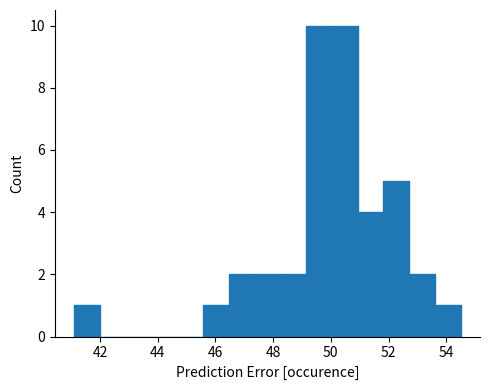

Reading left to right, transcribe this chart: for each bar, give the range it covers on the x-axis and its height. Neither the bar edges nor the heights are printed on the chart, so give them approximately, as read against the axes.

41.2 to 42.0: 1
42.0 to 42.8: 0
42.8 to 43.8: 0
43.8 to 44.6: 0
44.6 to 45.6: 0
45.6 to 46.4: 1
46.4 to 47.4: 2
47.4 to 48.2: 2
48.2 to 49.2: 2
49.2 to 50.0: 10
50.0 to 51.0: 10
51.0 to 51.8: 4
51.8 to 52.8: 5
52.8 to 53.6: 2
53.6 to 54.6: 1